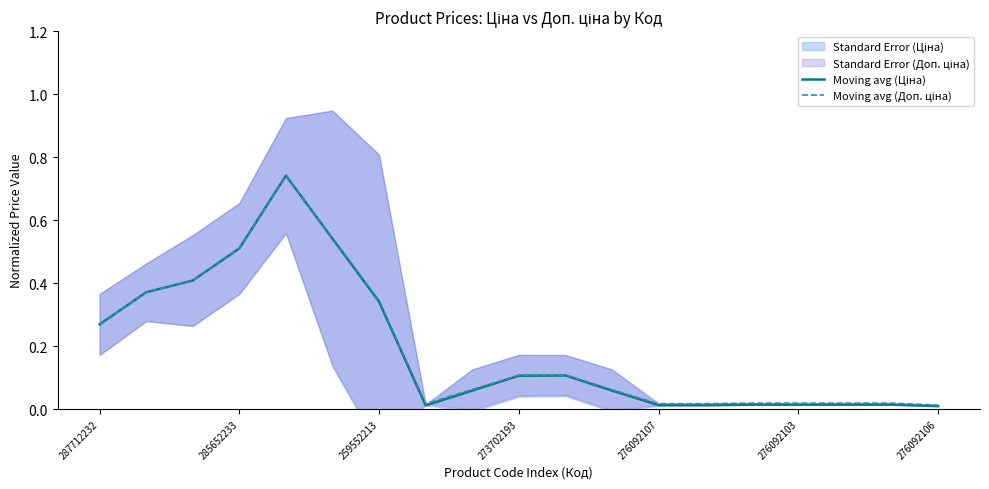

Reading right to left, list all the values displayed in this chart.

Moving avg (Ціна): 0.0	0.0	0.0	0.0	0.0	0.0	0.0	0.1	0.1	0.1	0.1	0.0	0.3	0.5	0.7	0.5	0.4	0.4	0.3
Moving avg (Доп. ціна): 0.0	0.0	0.0	0.0	0.0	0.0	0.0	0.1	0.1	0.1	0.1	0.0	0.3	0.5	0.7	0.5	0.4	0.4	0.3